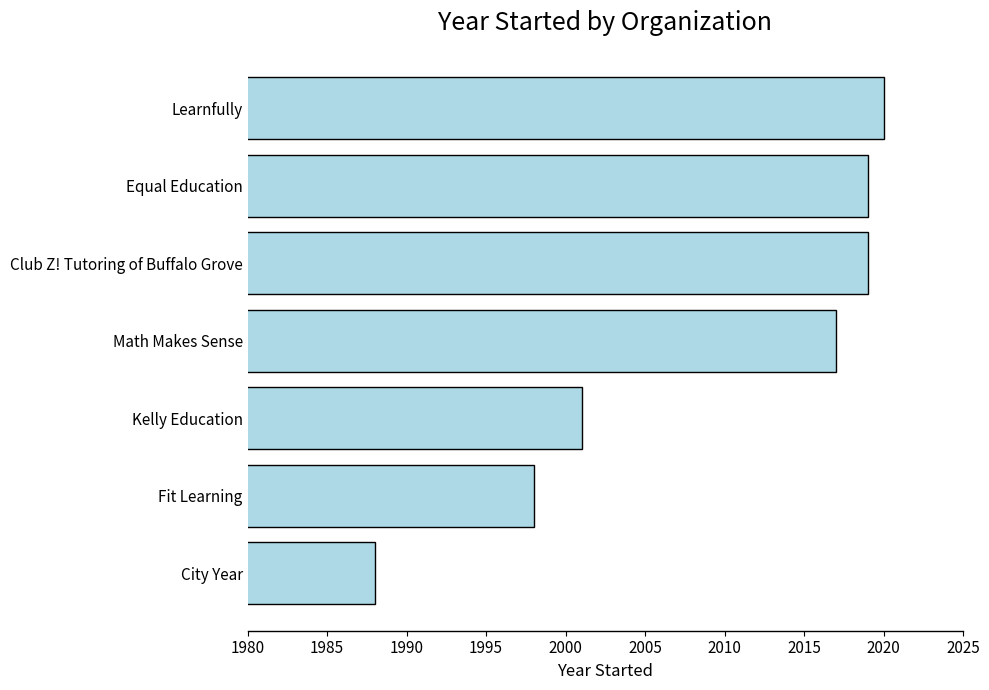

What is the ratio of the value at City Year to the value at Fit Learning?

1.0